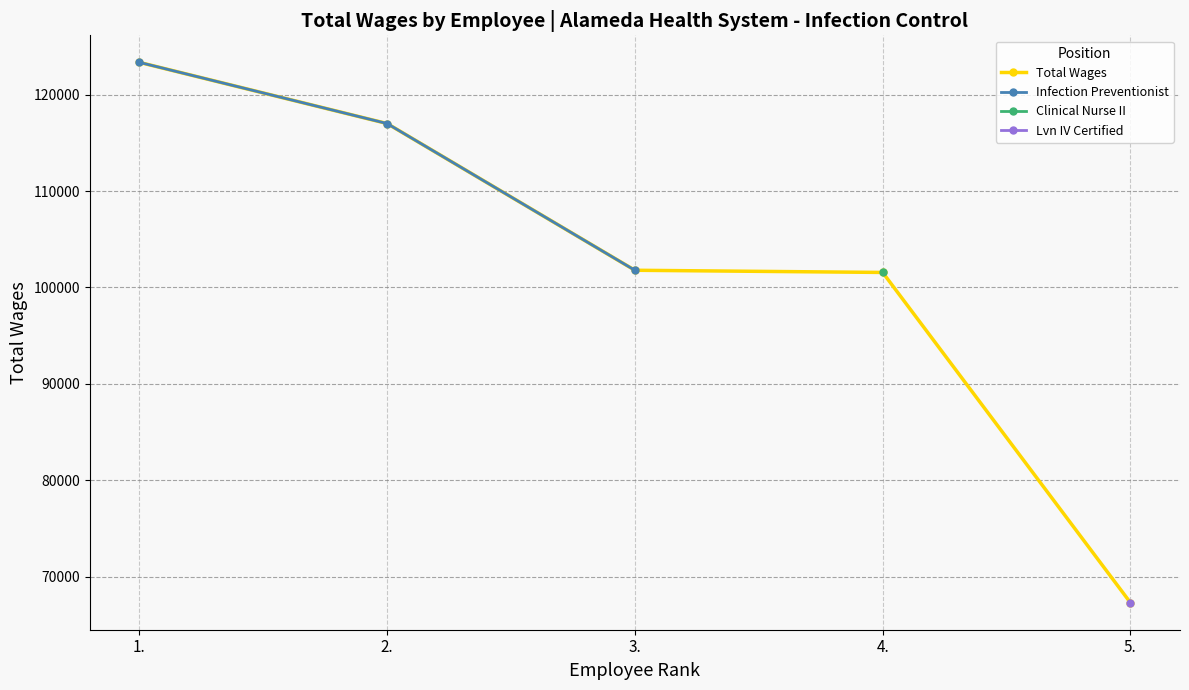

List the labels in order of value, largest first.

1., 2., 3., 4., 5.